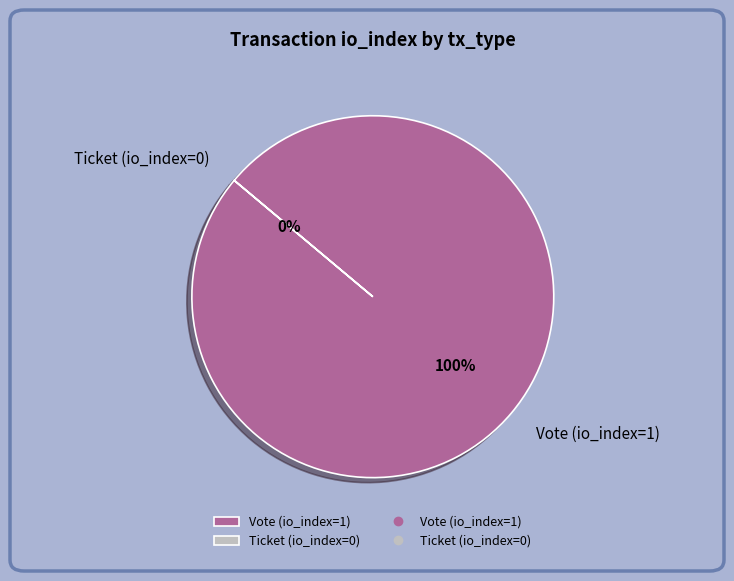

Is there a majority slice in this chart?

Yes